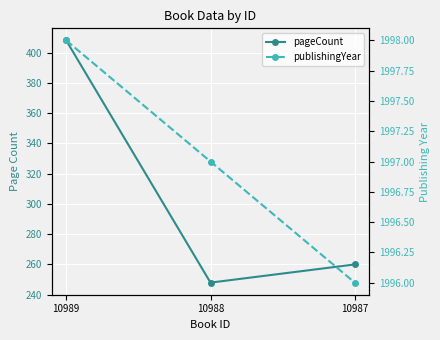

At which category is the sum across all series the highest?

10989